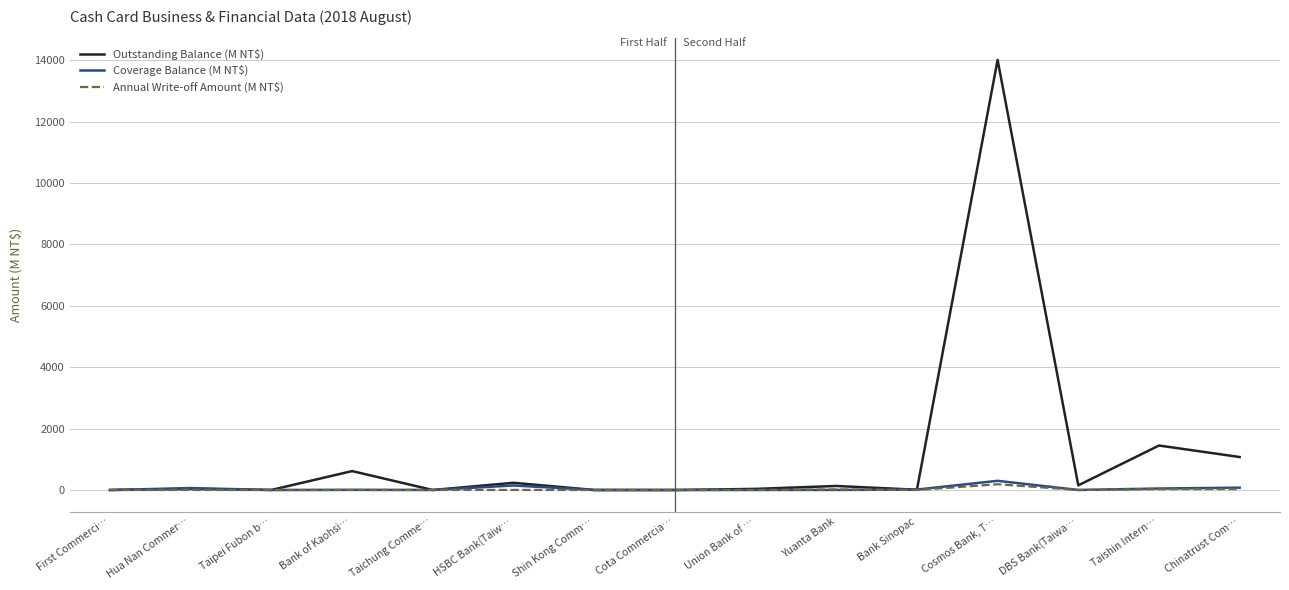

Which series has the largest range (max minus min)?

Outstanding Balance (M NT$)